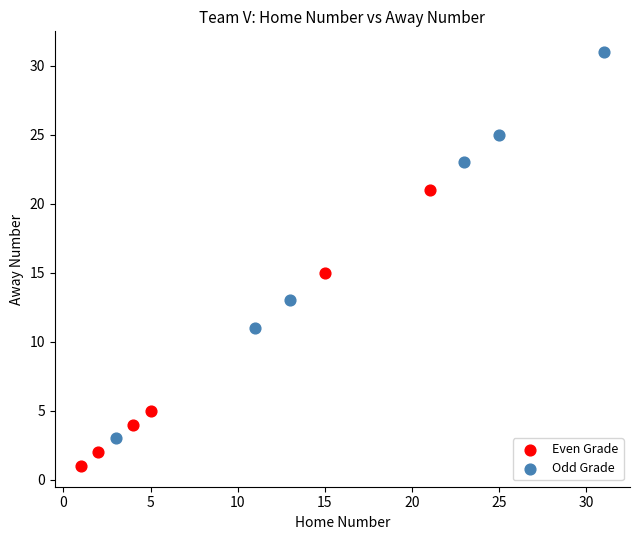

Which series has the largest Y range (max minus min)?

Odd Grade